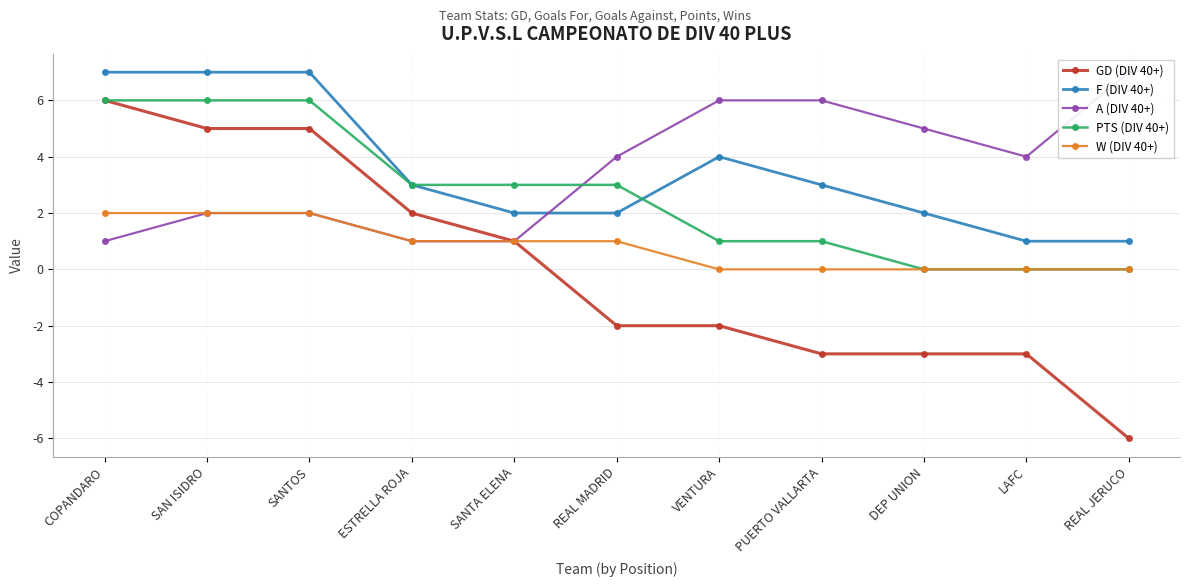

How many values in PTS (DIV 40+) are above zero?

8